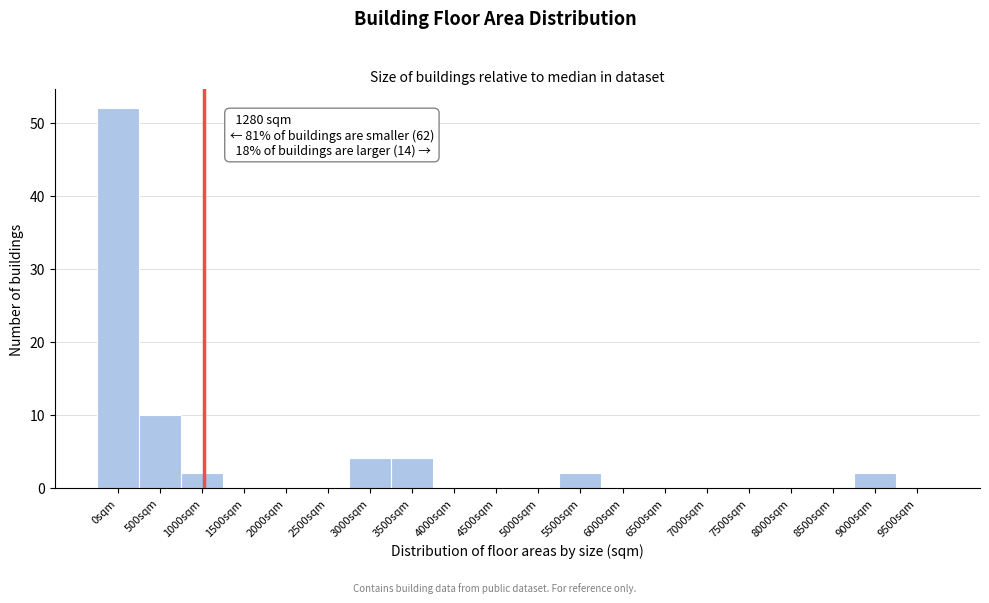

Reading left to right, list all the values displayed in this chart.

0sqm=52	500sqm=10	1000sqm=2	1500sqm=0	2000sqm=0	2500sqm=0	3000sqm=4	3500sqm=4	4000sqm=0	4500sqm=0	5000sqm=0	5500sqm=2	6000sqm=0	6500sqm=0	7000sqm=0	7500sqm=0	8000sqm=0	8500sqm=0	9000sqm=2	9500sqm=0